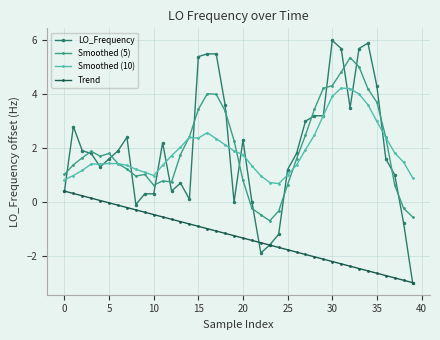

How many lines are shown in the chart?

4